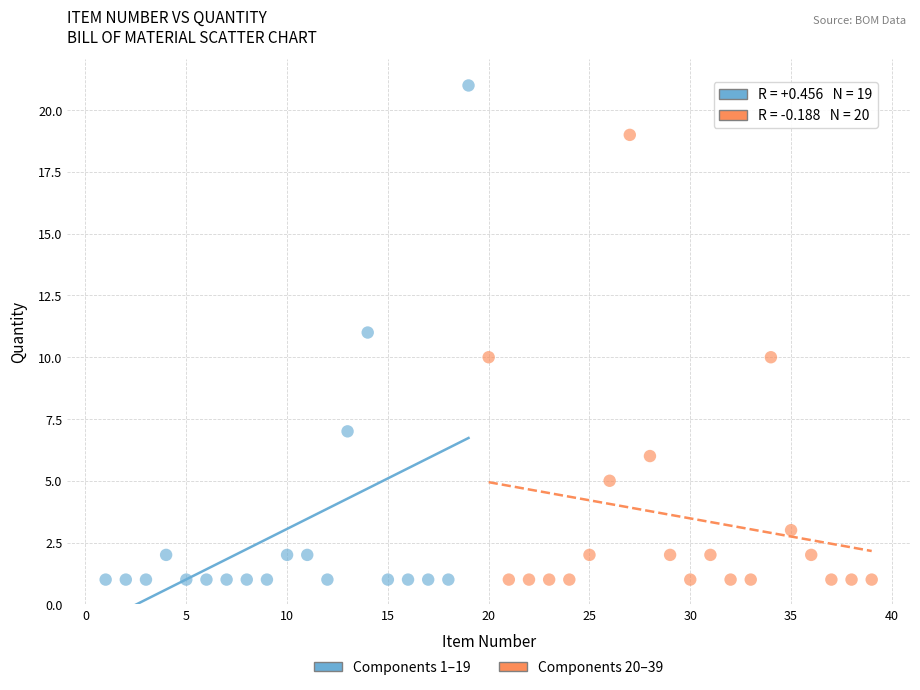

Which series has the largest Y range (max minus min)?

Components 1–19